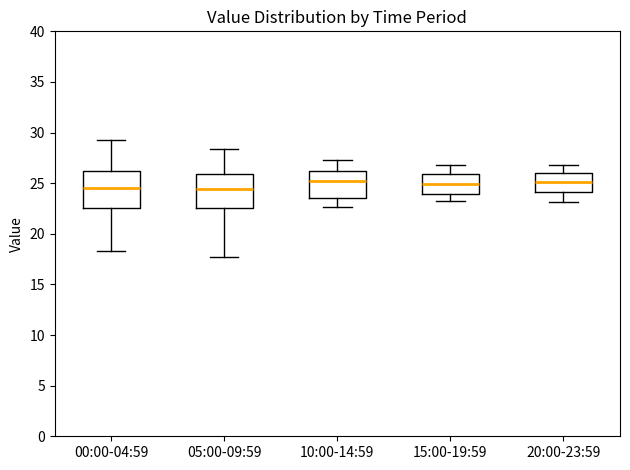

Reading left to right, transcribe this box plot: for each box, give where its median line is, the range the box spans, and where its two whiskers end, as read against the y-axis. The values are not printed on the chart, so give them approximately, as read against the axis.

00:00-04:59: median 24.5, box 22.5 to 26.0, whiskers 18.5 to 29.5
05:00-09:59: median 24.5, box 22.5 to 26.0, whiskers 18.0 to 28.5
10:00-14:59: median 25.0, box 23.5 to 26.5, whiskers 22.5 to 27.5
15:00-19:59: median 25.0, box 24.0 to 26.0, whiskers 23.0 to 27.0
20:00-23:59: median 25.0, box 24.0 to 26.0, whiskers 23.0 to 27.0